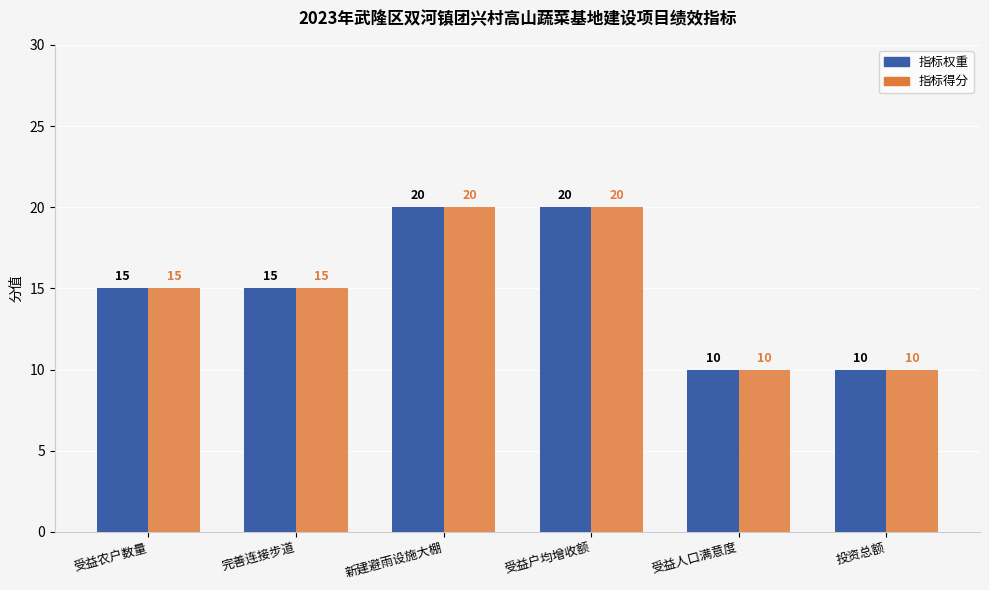

The 指标得分 series shows 20 at 新建避雨设施大棚. True or false?

True